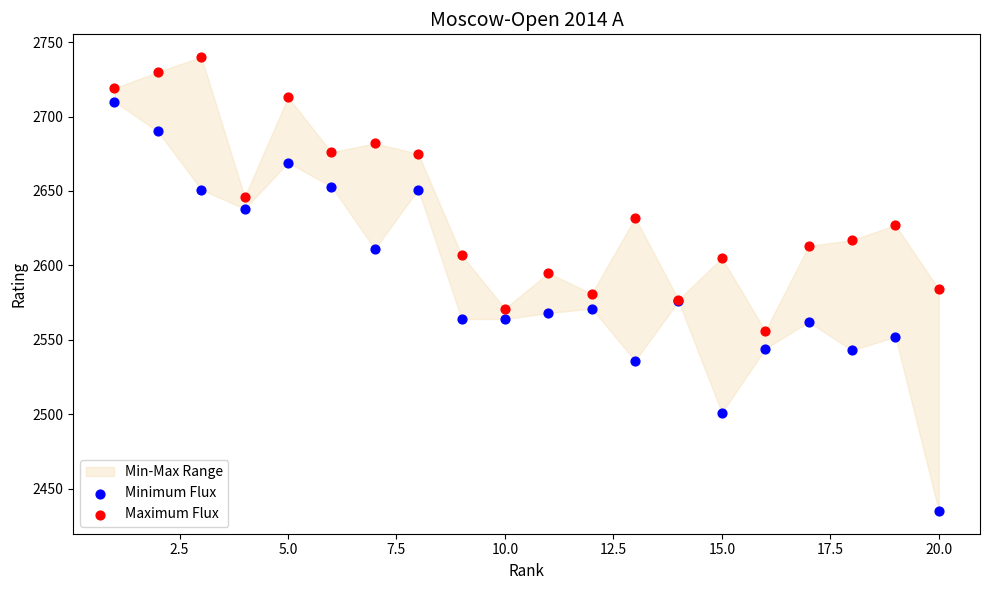

Which series contains the highest Y value?

Maximum Flux